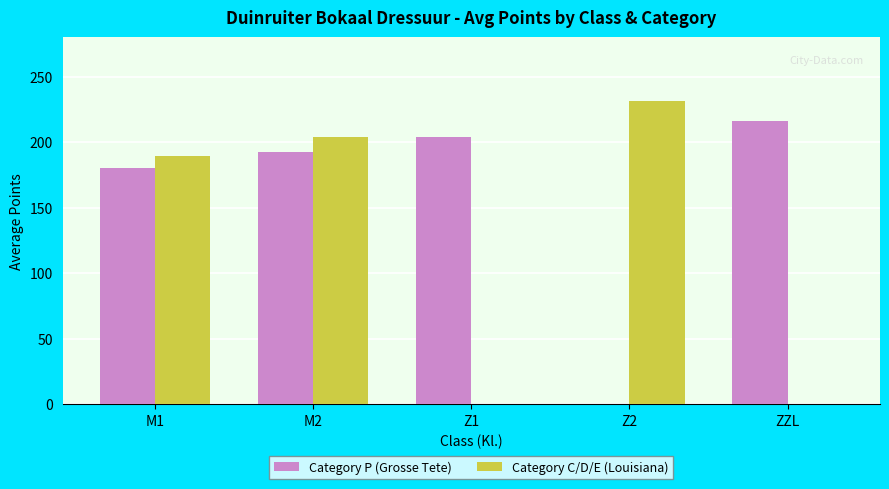

Between M1 and Z2, which series saw the biggest shift?

Category P (Grosse Tete)